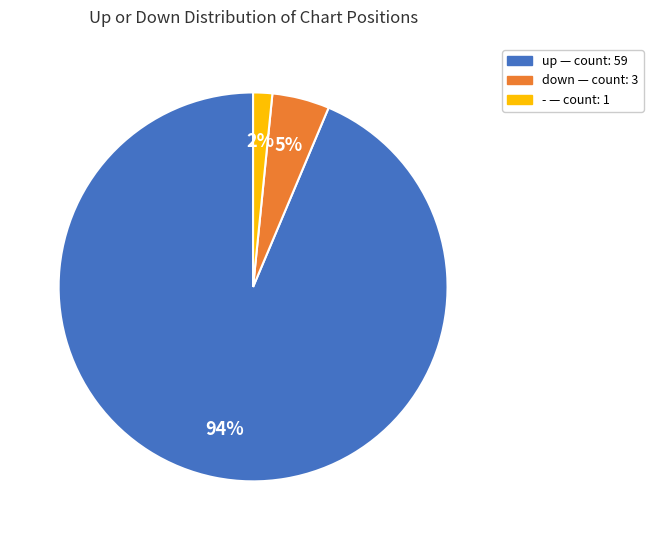

Count the number of slices in the pie.

3